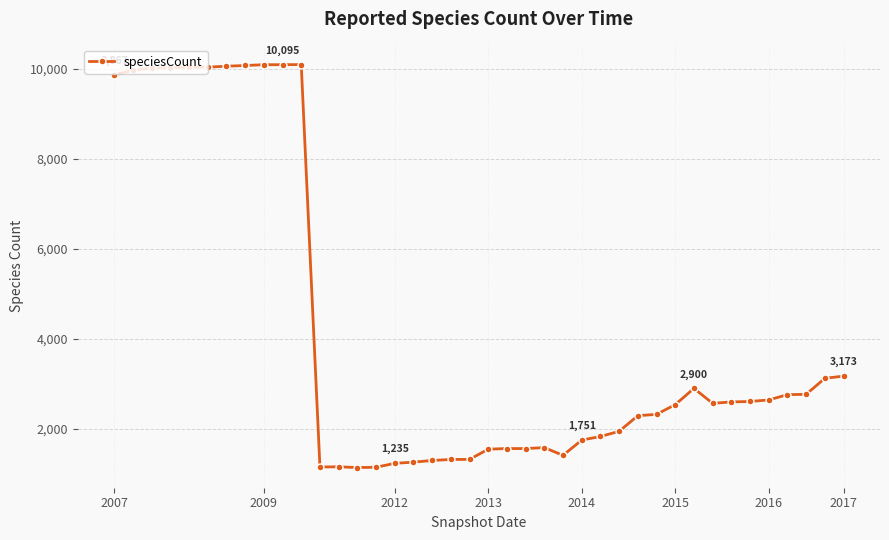

What is the difference between the second highest and minimum values?

8955